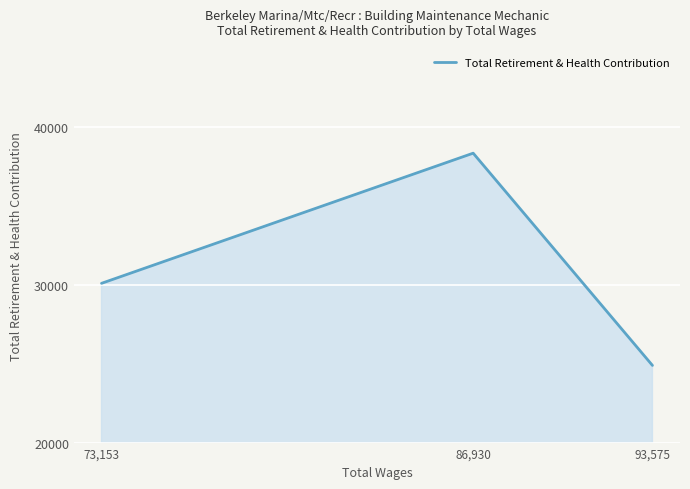

List the labels in order of value, largest first.

86,930, 73,153, 93,575